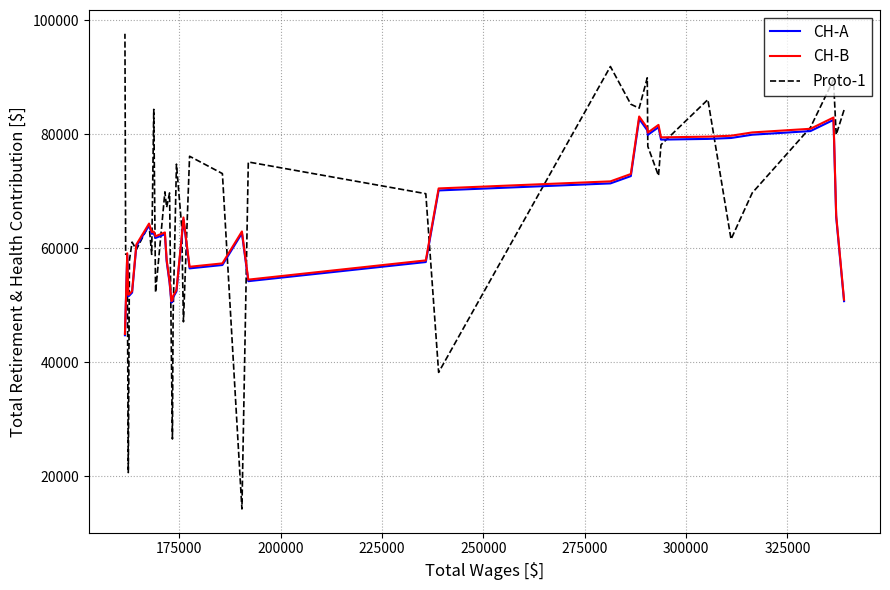

What is the difference between the maximum and second lowest values in the CH-A series?

33640.5